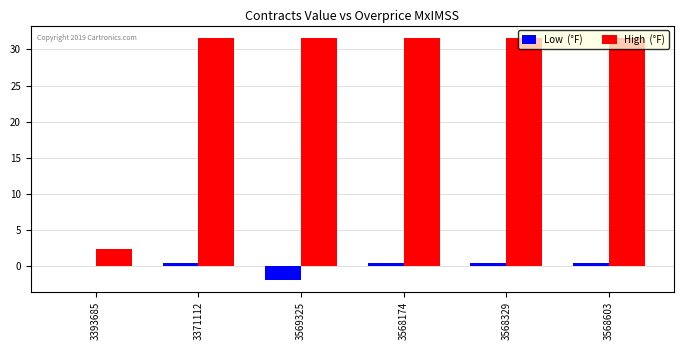

Are the bars horizontal?

No